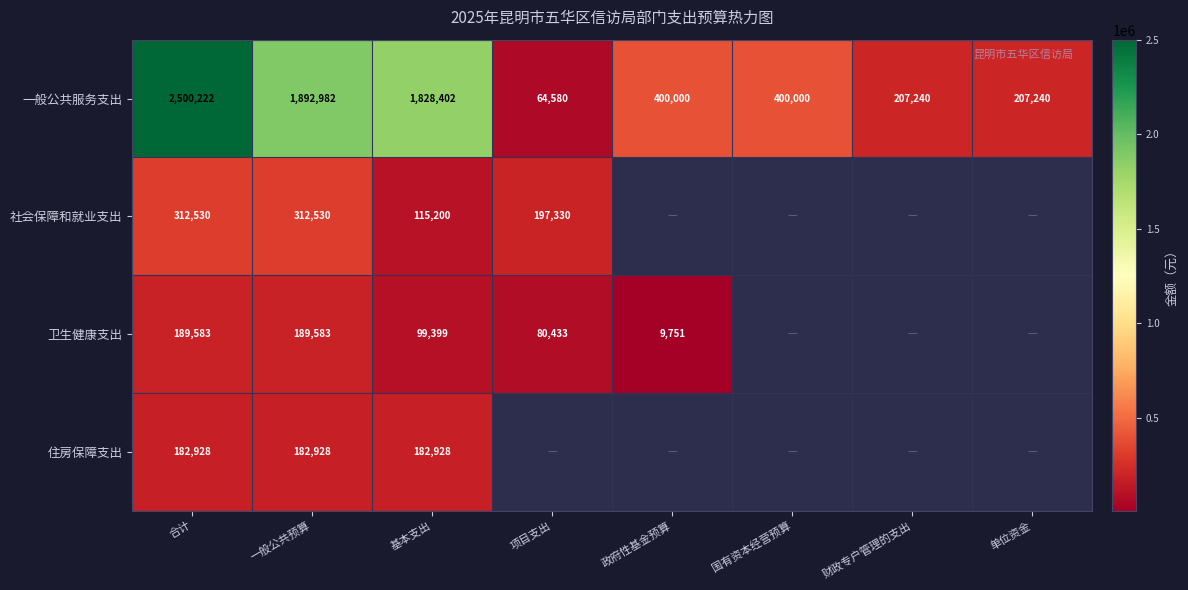

Where does the 一般公共服务支出 series first go above 400000?

合计